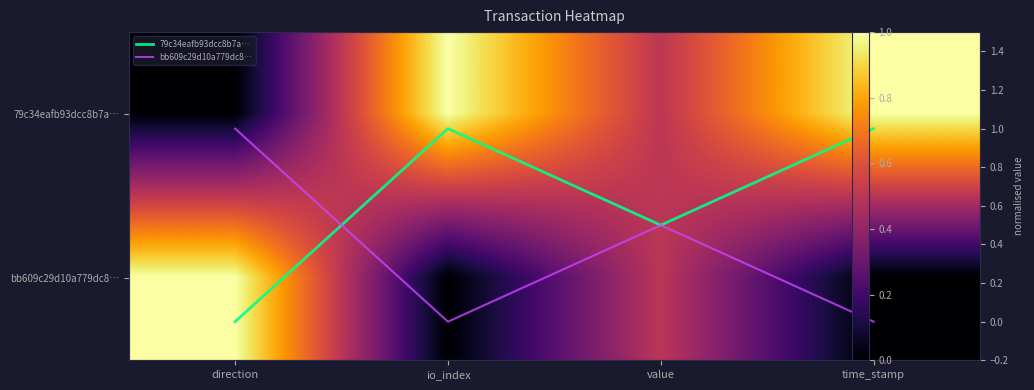

What value does the 79c34eafb93dcc8b7a… series have at time_stamp?

1.0